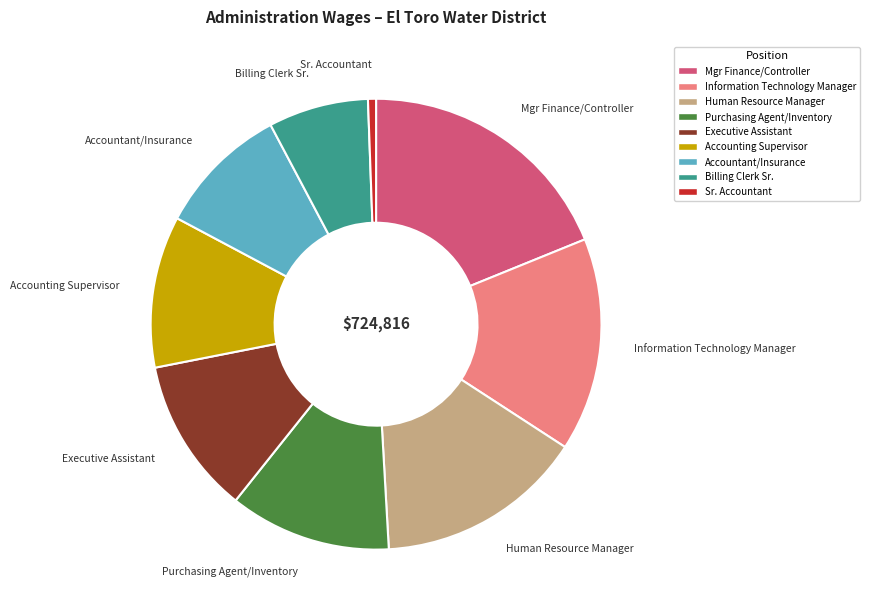

Do Accounting Supervisor and Sr. Accountant together represent more than half of the pie?

No